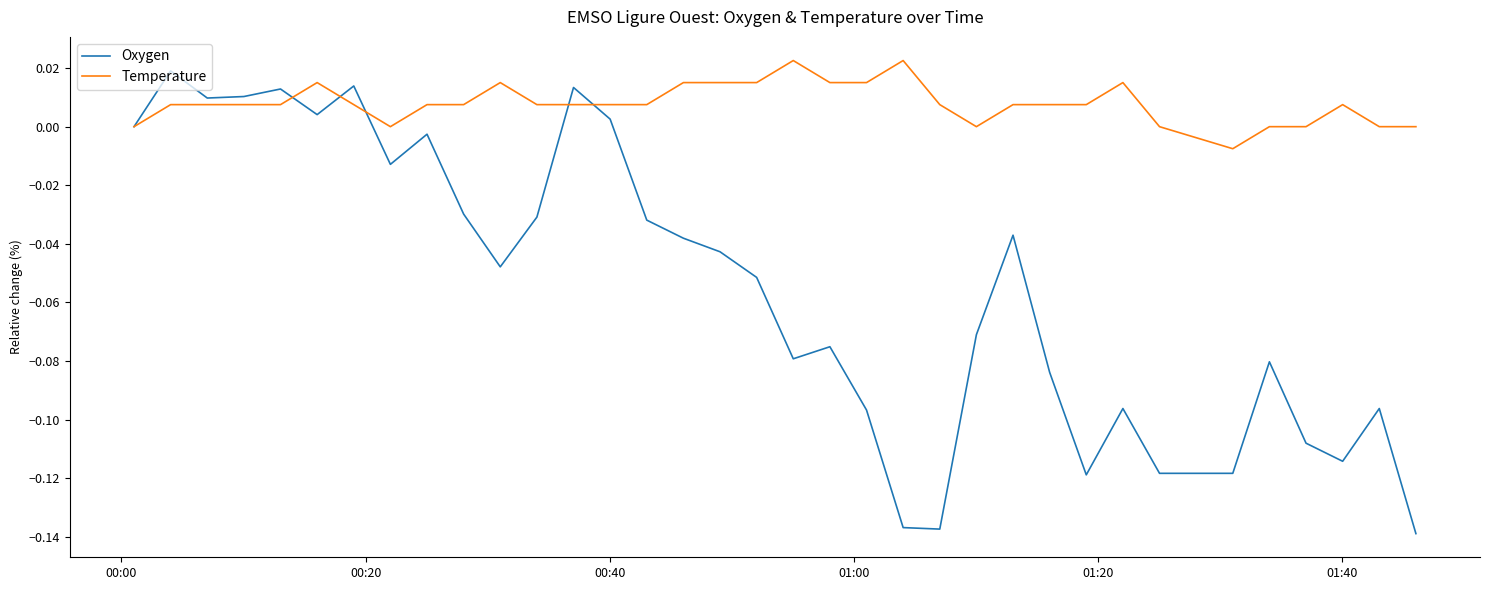

Which series has the largest total across all categories?

Temperature